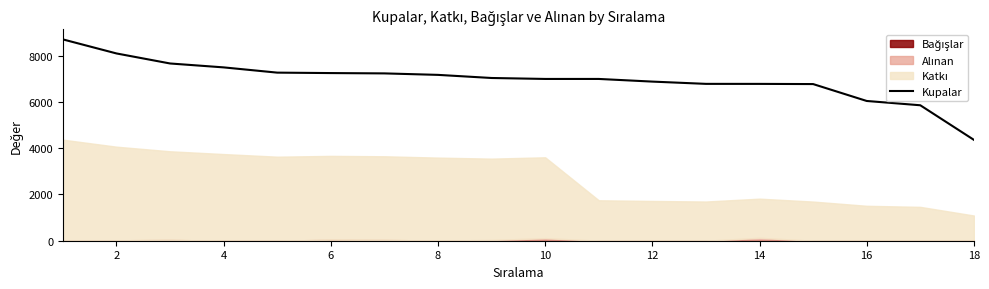

What is the maximum value for Kupalar?

8711